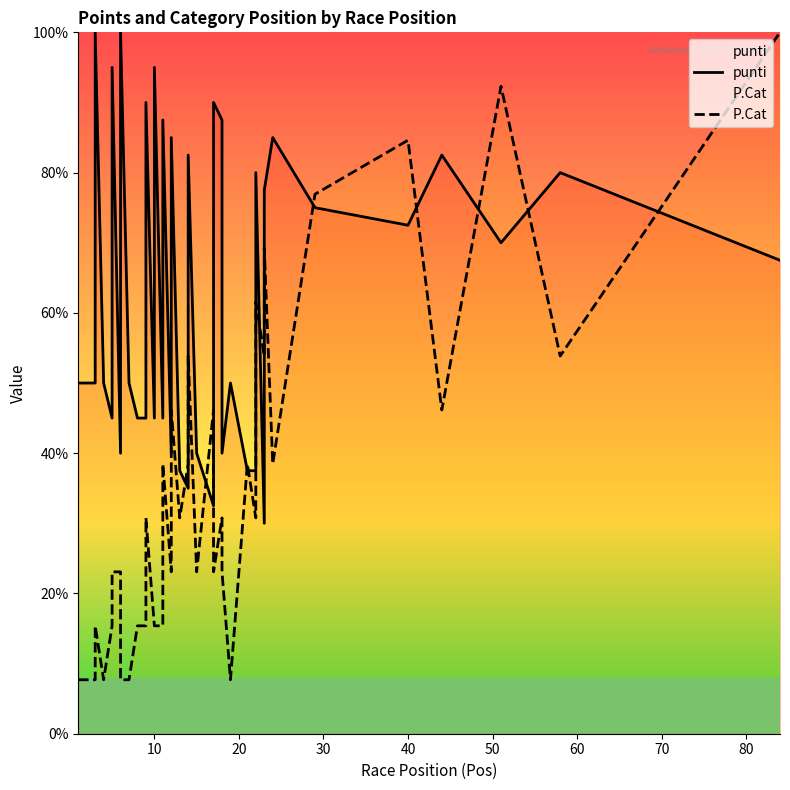

Does the chart have visible grid lines?

No